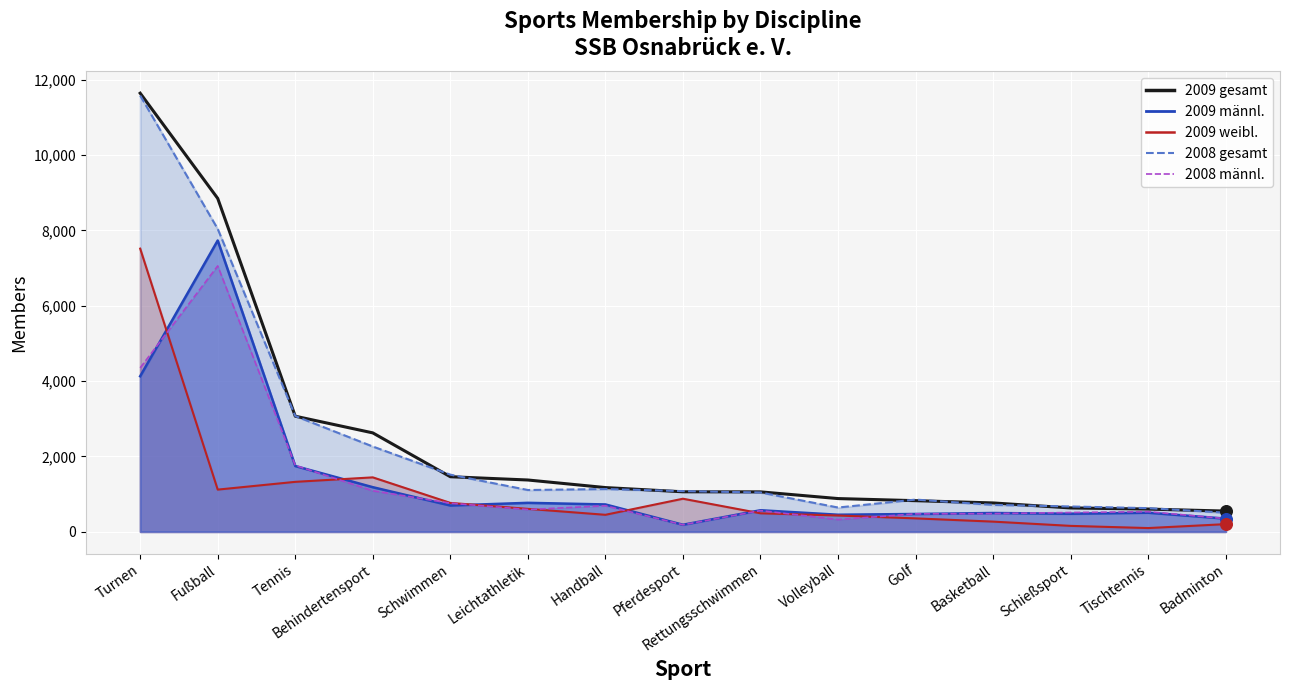

What is the total value across all series at Pferdesport?

3377